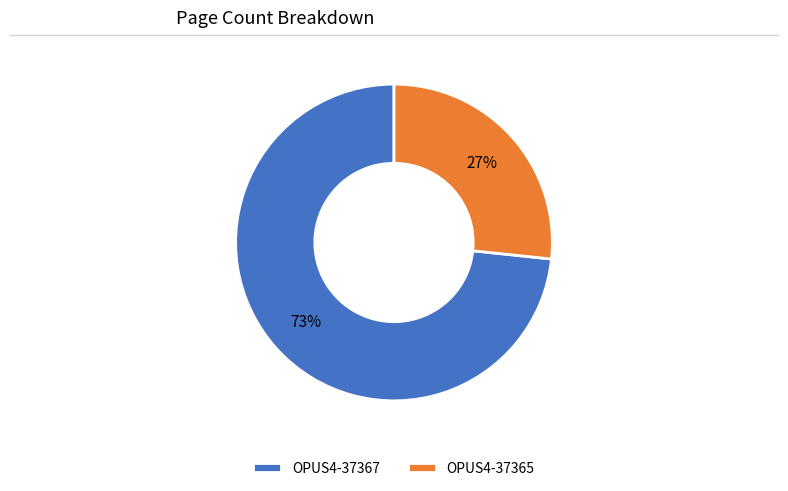

What is the largest slice in the pie chart?

OPUS4-37367